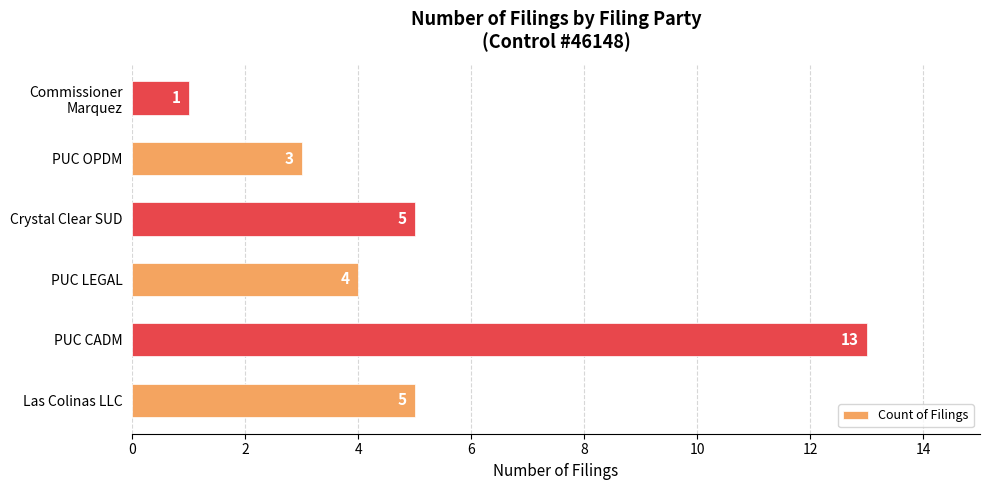

Are the bars horizontal?

Yes